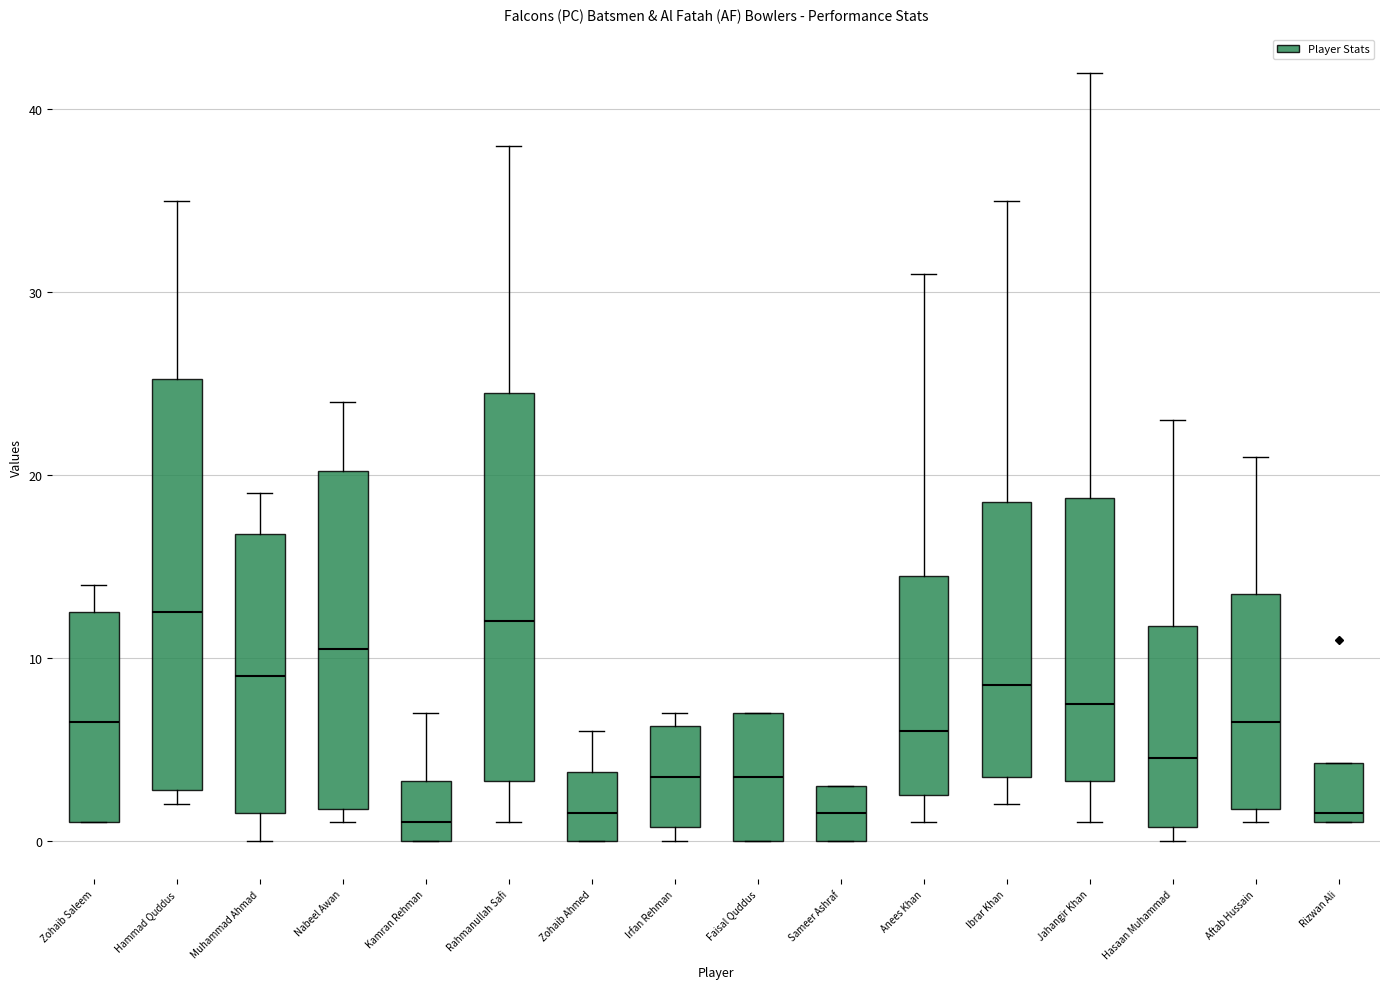

Reading left to right, read every box against the y-axis: the position of its median line, the range the box covers, and the ends of its whiskers. The values are not printed on the chart, so give them approximately, as read against the axis.

Zohaib Saleem: median 7, box 1 to 13, whiskers 1 to 14
Hammad Quddus: median 13, box 3 to 25, whiskers 2 to 35
Muhammad Ahmad: median 9, box 2 to 17, whiskers 0 to 19
Nabeel Awan: median 11, box 2 to 20, whiskers 1 to 24
Kamran Rehman: median 1, box 0 to 3, whiskers 0 to 7
Rahmanullah Safi: median 12, box 3 to 25, whiskers 1 to 38
Zohaib Ahmed: median 2, box 0 to 4, whiskers 0 to 6
Irfan Rehman: median 4, box 1 to 6, whiskers 0 to 7
Faisal Quddus: median 4, box 0 to 7, whiskers 0 to 7
Sameer Ashraf: median 2, box 0 to 3, whiskers 0 to 3
Anees Khan: median 6, box 3 to 15, whiskers 1 to 31
Ibrar Khan: median 9, box 4 to 19, whiskers 2 to 35
Jahangir Khan: median 8, box 3 to 19, whiskers 1 to 42
Hasaan Muhammad: median 5, box 1 to 12, whiskers 0 to 23
Aftab Hussain: median 7, box 2 to 14, whiskers 1 to 21
Rizwan Ali: median 2, box 1 to 4, whiskers 1 to 4